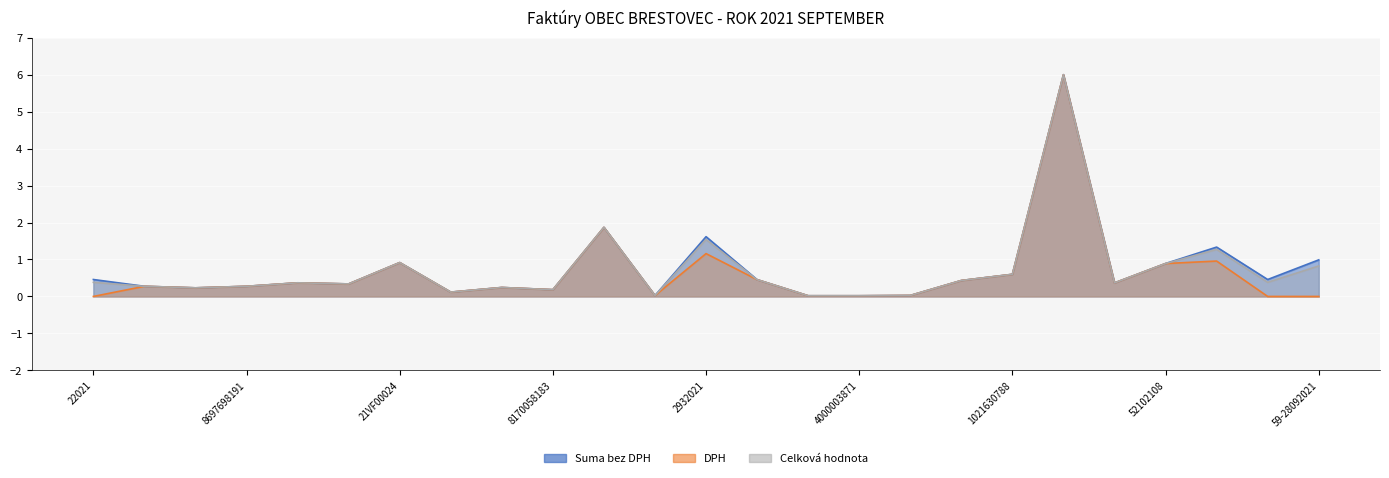

The DPH series shows 0.1 at 8170058183. True or false?

False